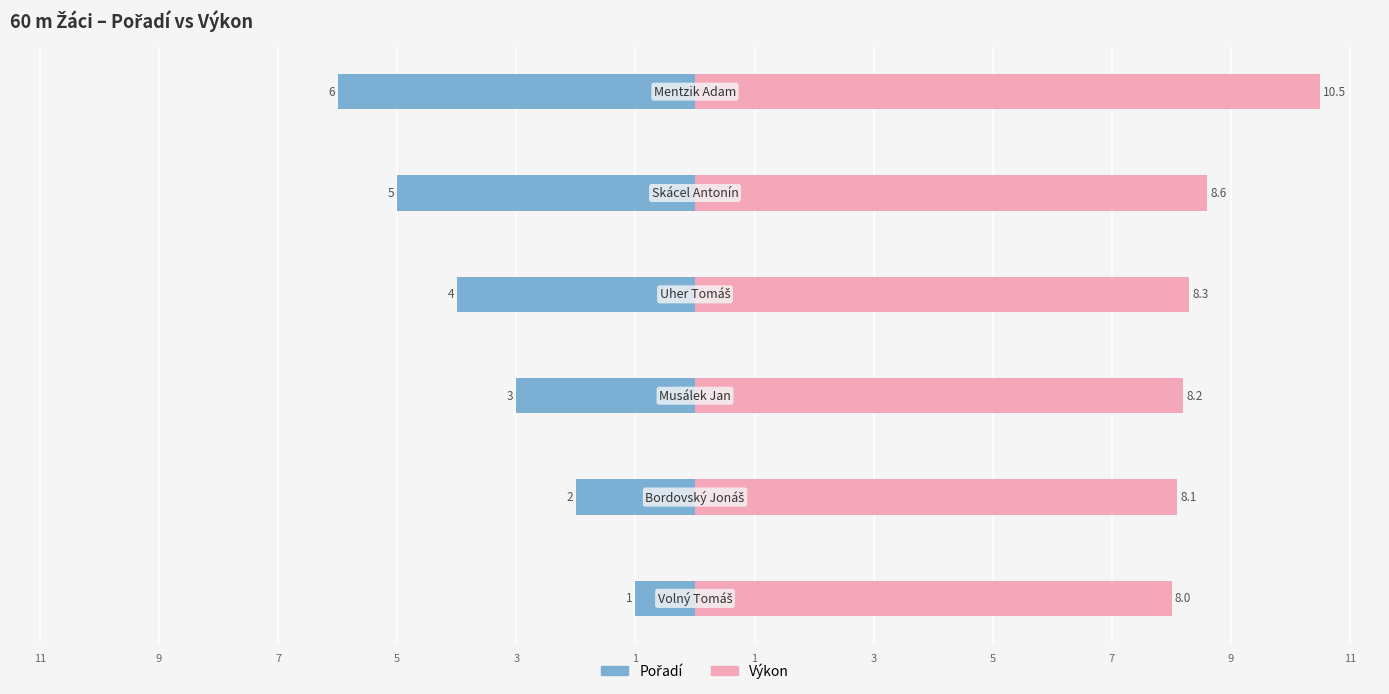

What is the value of the Pořadí bar at the 6th from the left?

-6.0